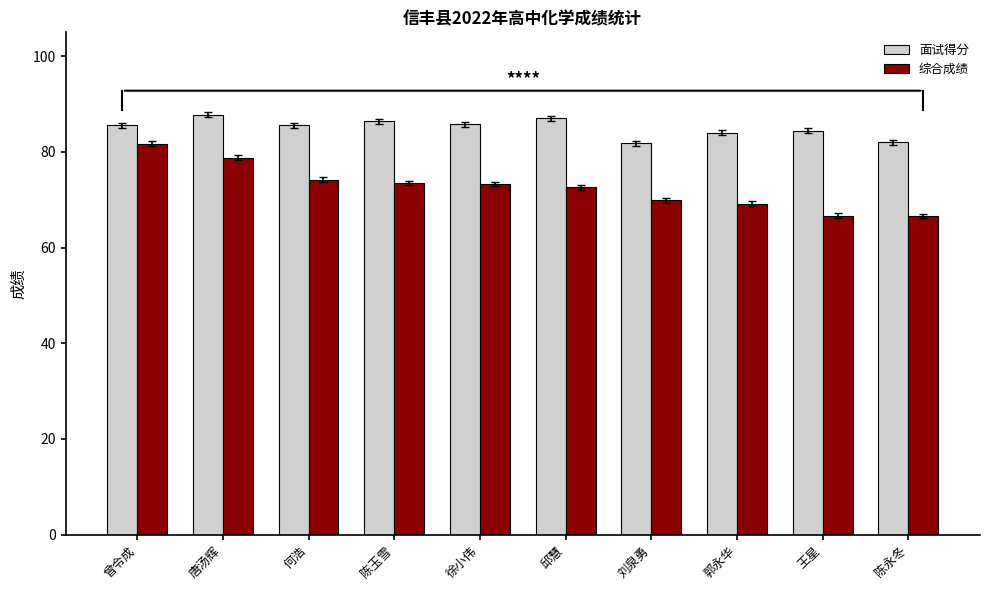

What is the highest value of the 面试得分 series?

87.8